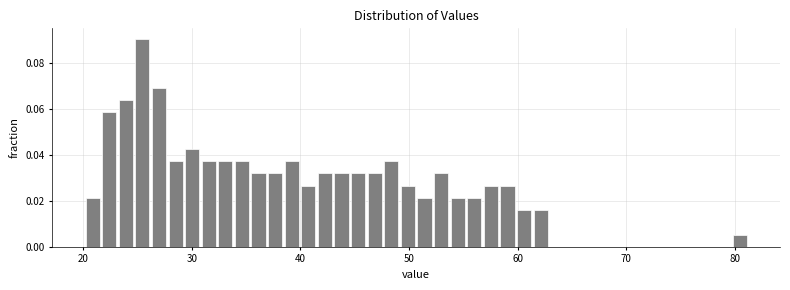

Read against the x-axis, roughly where is the centre of the tallest bar?

25